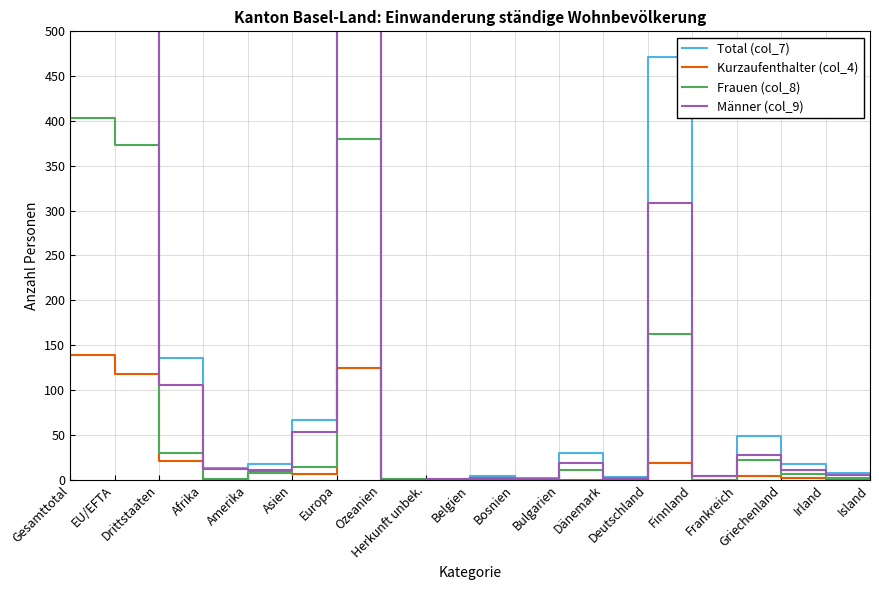

At which label does Kurzaufenthalter (col_4) reach its peak?

Gesamttotal